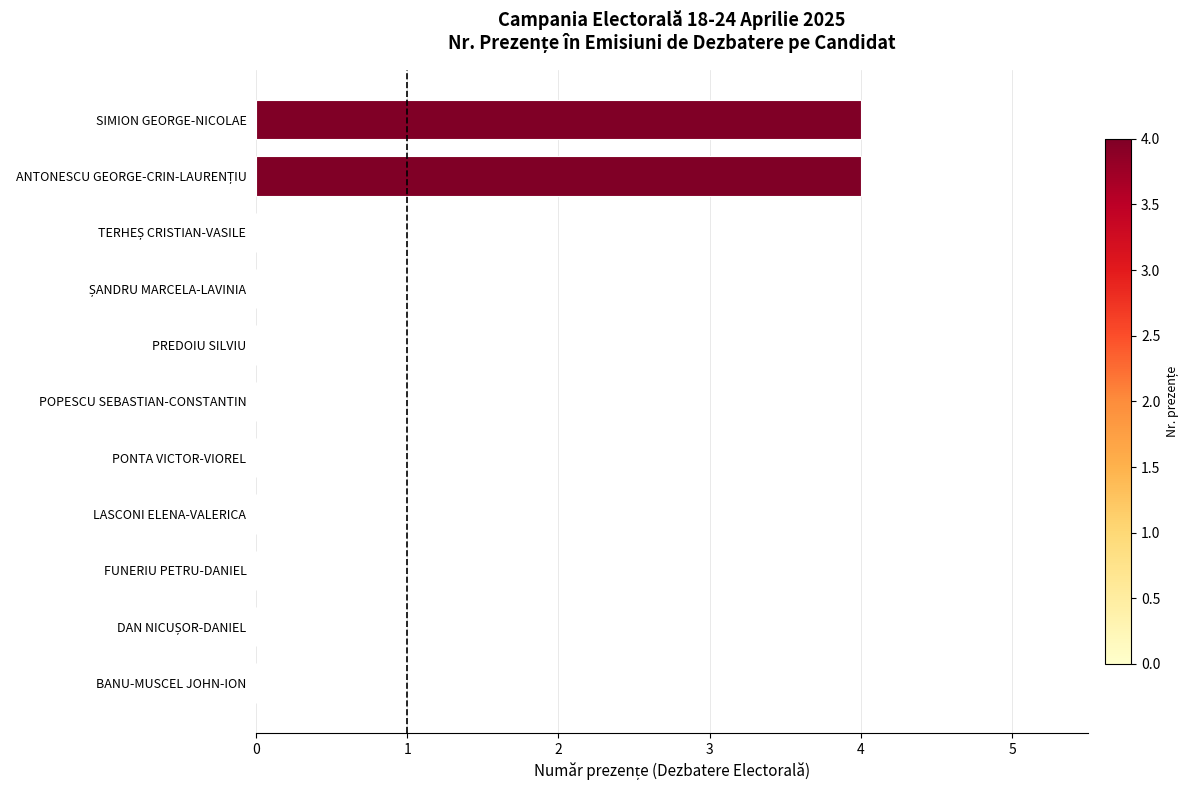

What is the sum of all values?

8